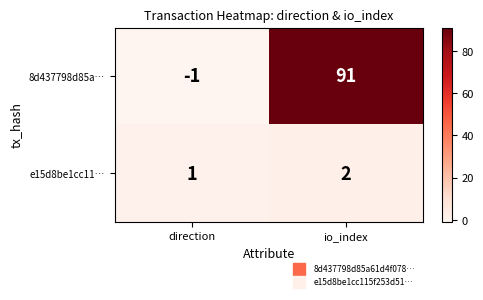

Which category has the highest value in the e15d8be1cc11… series?

io_index